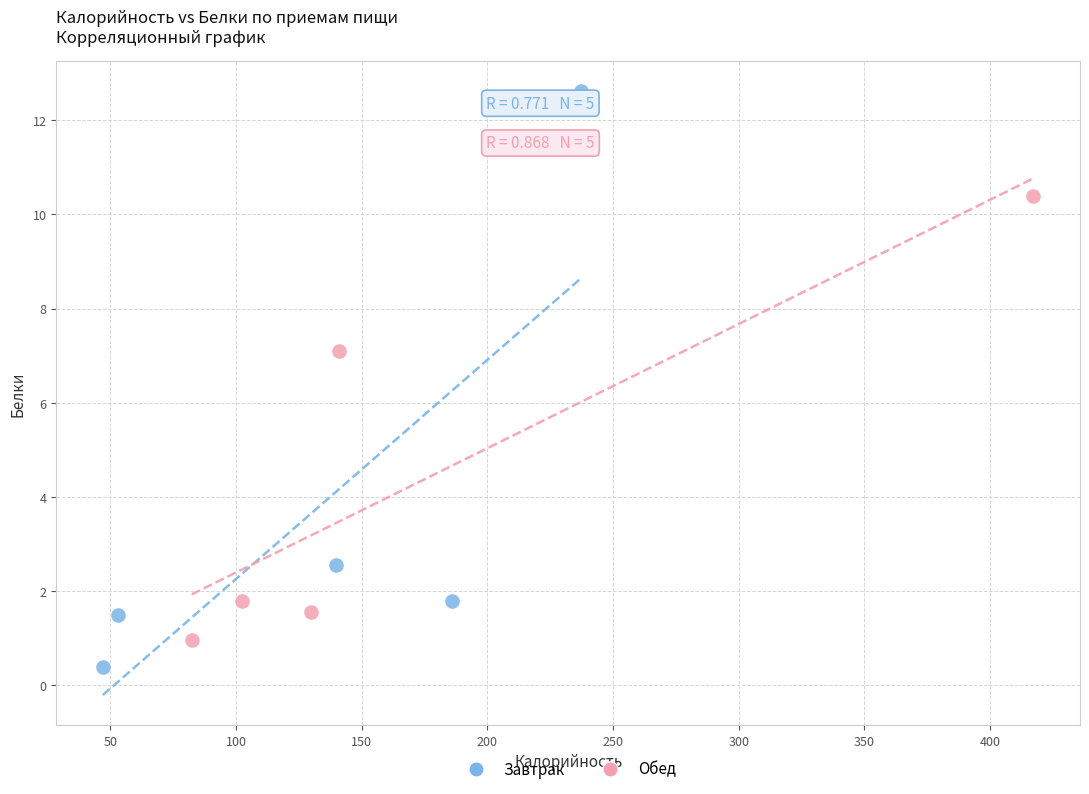

Which series has the widest spread of Y values?

Завтрак